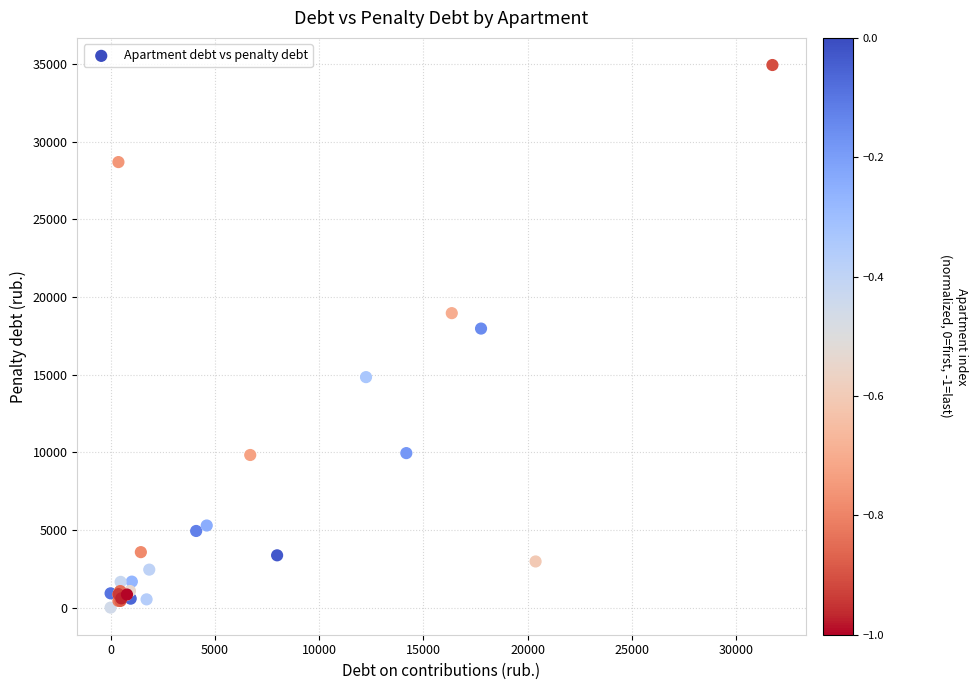

What Y value in the scatter plot is closest to 17462?

17960.0